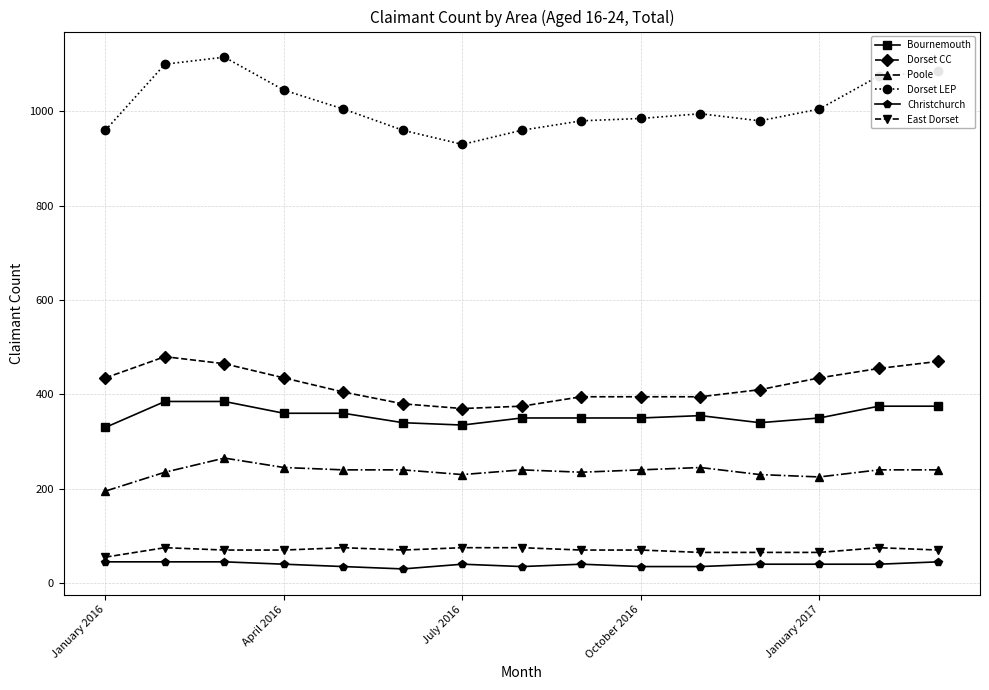

True or false: Bournemouth and Dorset CC cross at least once.

False